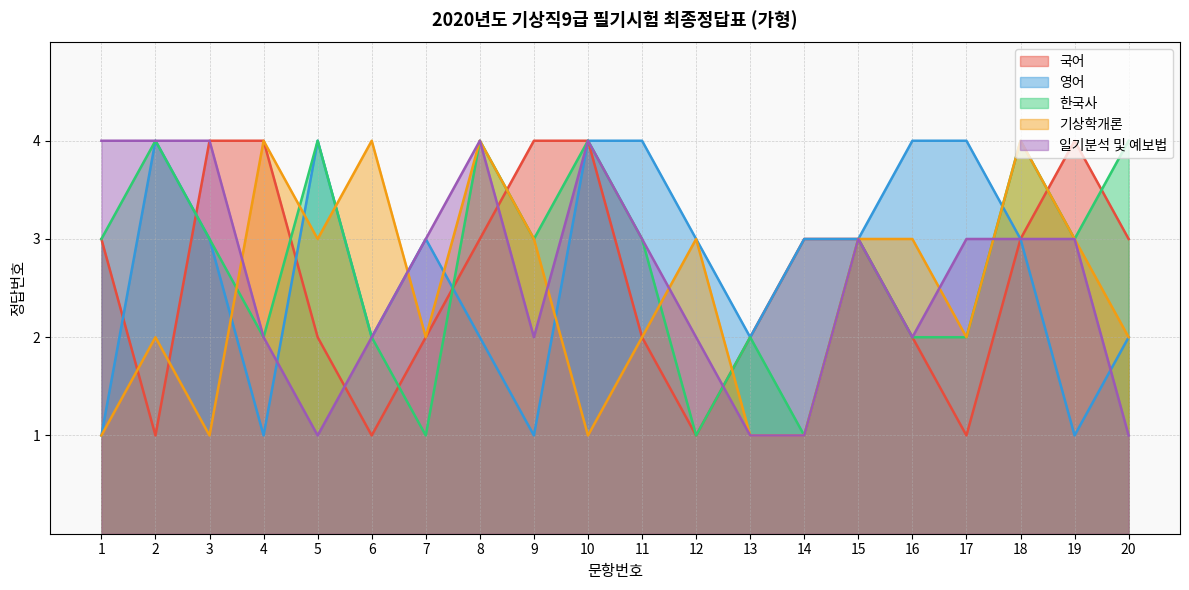

At which category does 한국사 reach its first local peak?

2